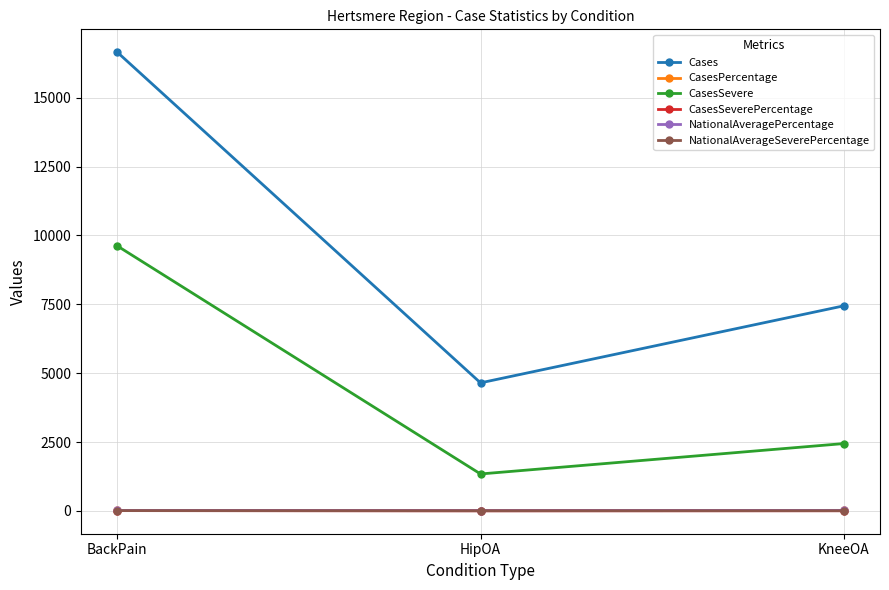

The Cases series shows 1828.0 at HipOA. True or false?

False